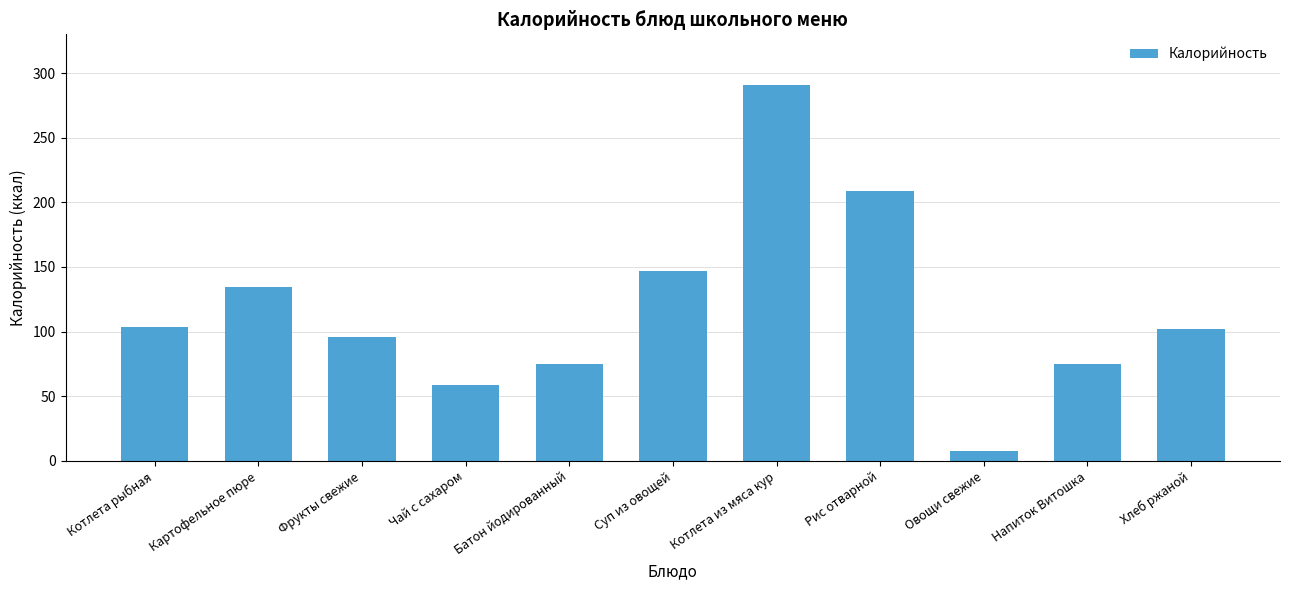

How many series are shown in this chart?

1